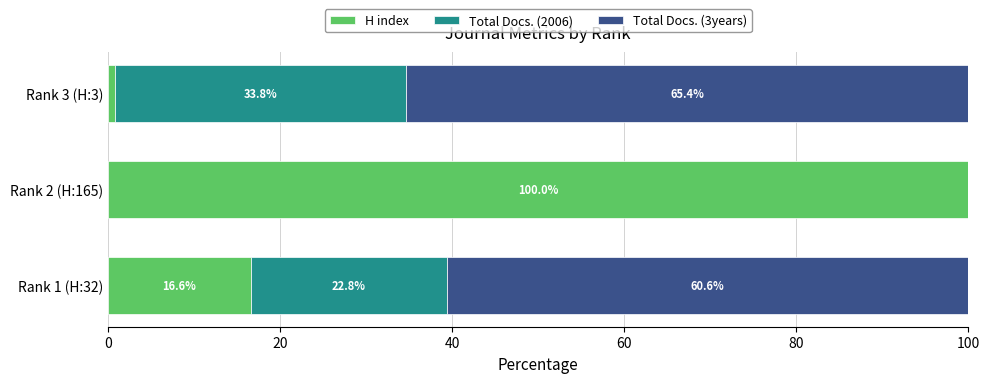

Count the number of categories in the chart.

3